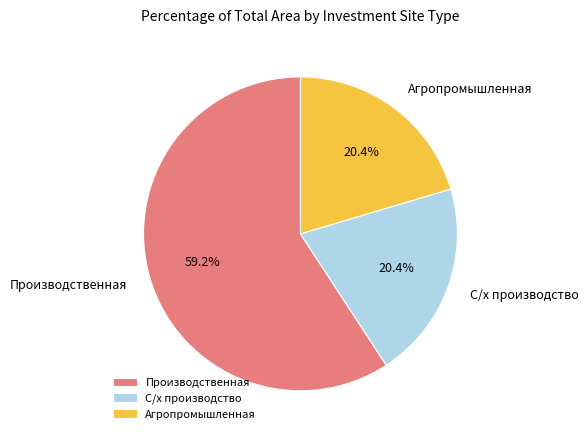

What percentage do Агропромышленная and Производственная together represent?

79.6%